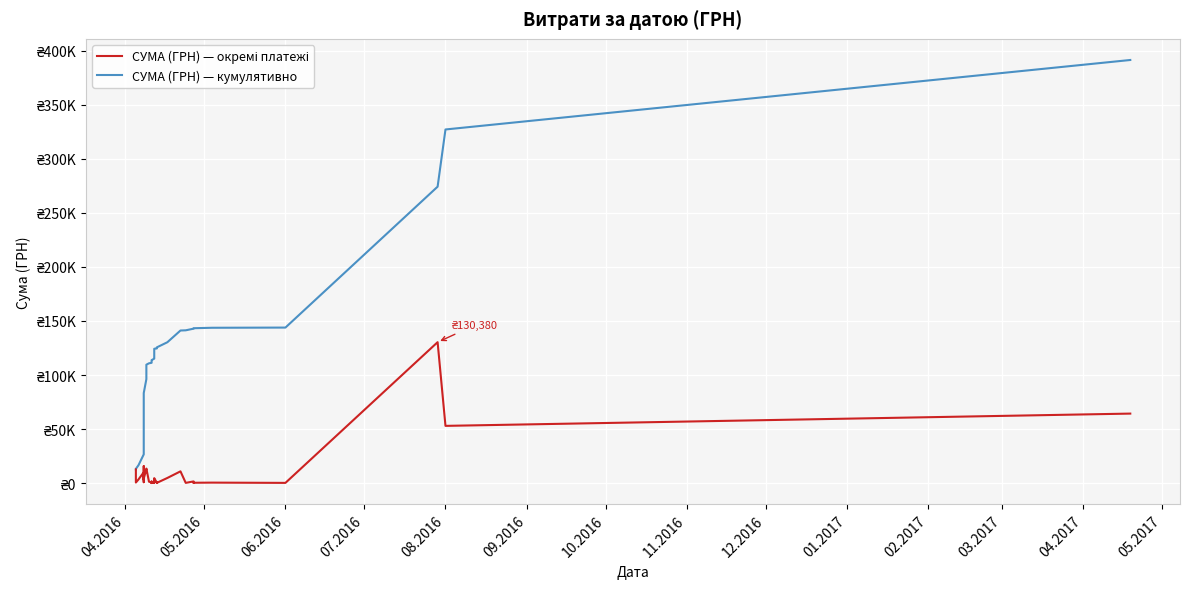

At which label does СУМА (ГРН) — окремі платежі first exceed 3059?

04.2016